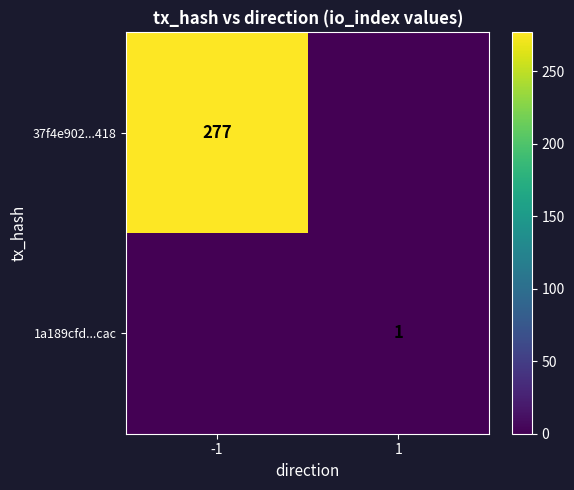

At how many categories does at least one series exceed 244?

1